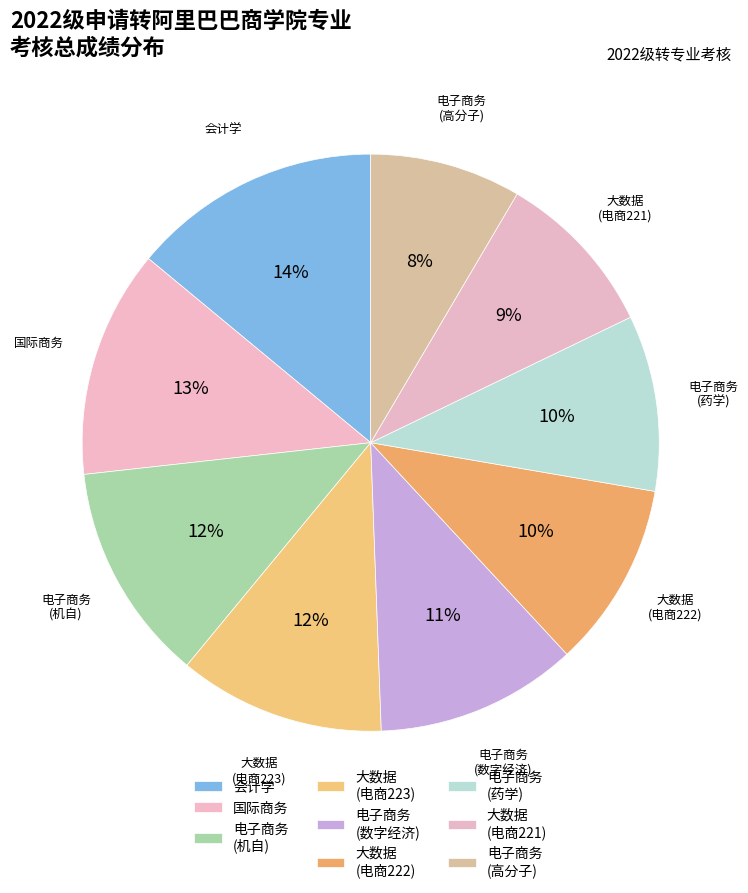

Is there a majority slice in this chart?

No